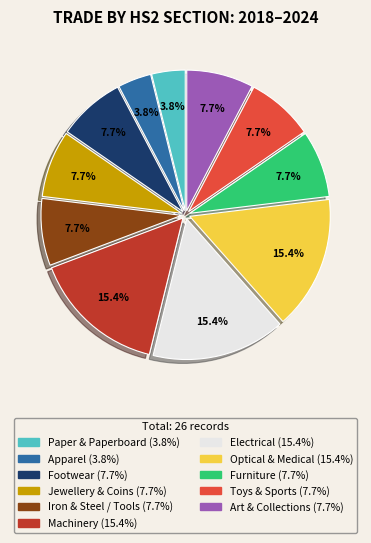

What is the ratio of the value at Jewellery & Coins to the value at Furniture?

1.0